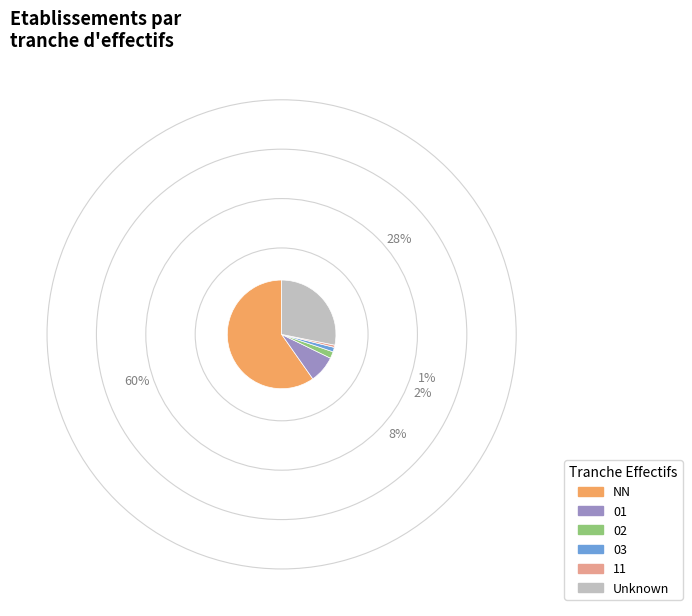

Is the sum of 02 and 03 greater than half?

No